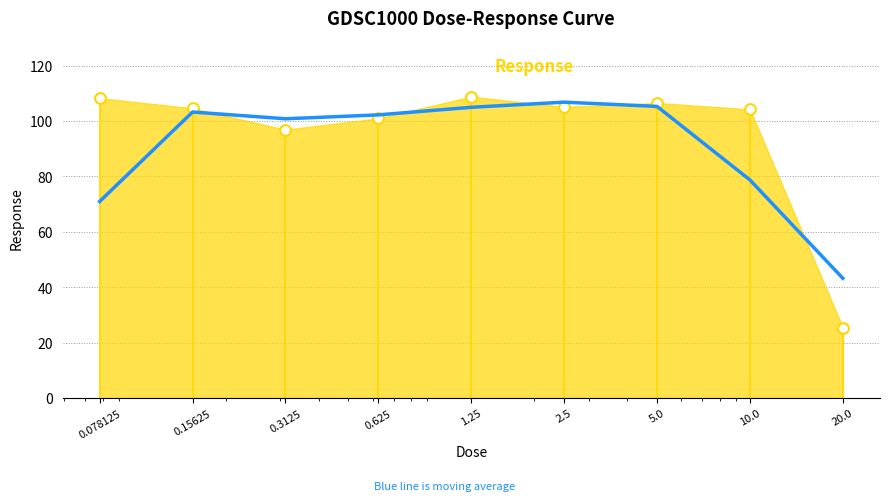

Between 20.0 and 1.25, which is larger?

1.25